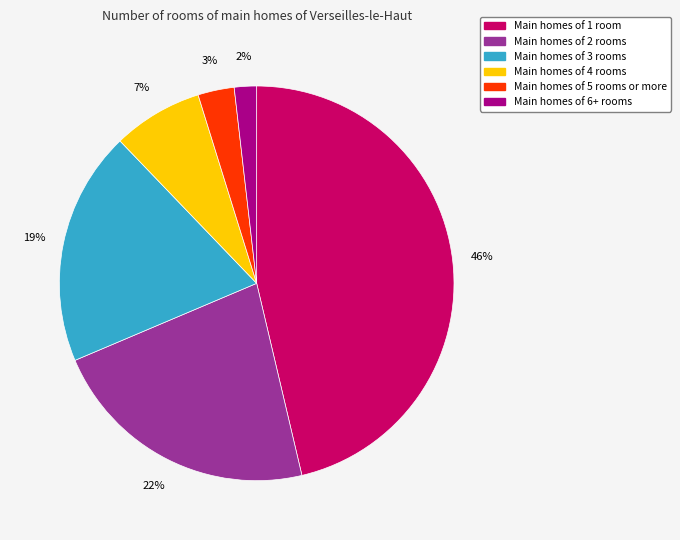

To the nearest percent, what is the average slice percentage?

17%